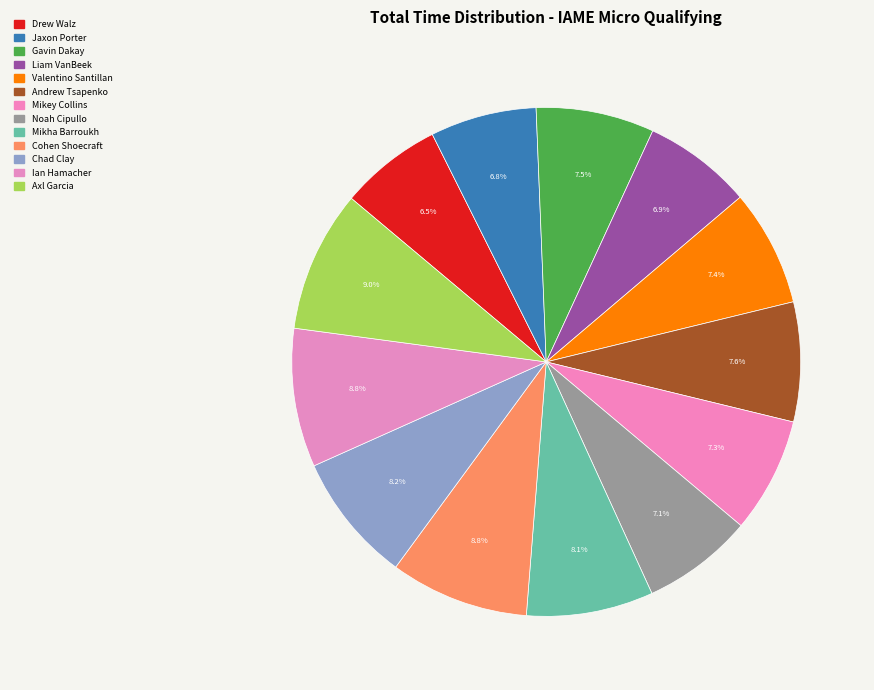

How many slices are in this pie chart?

13